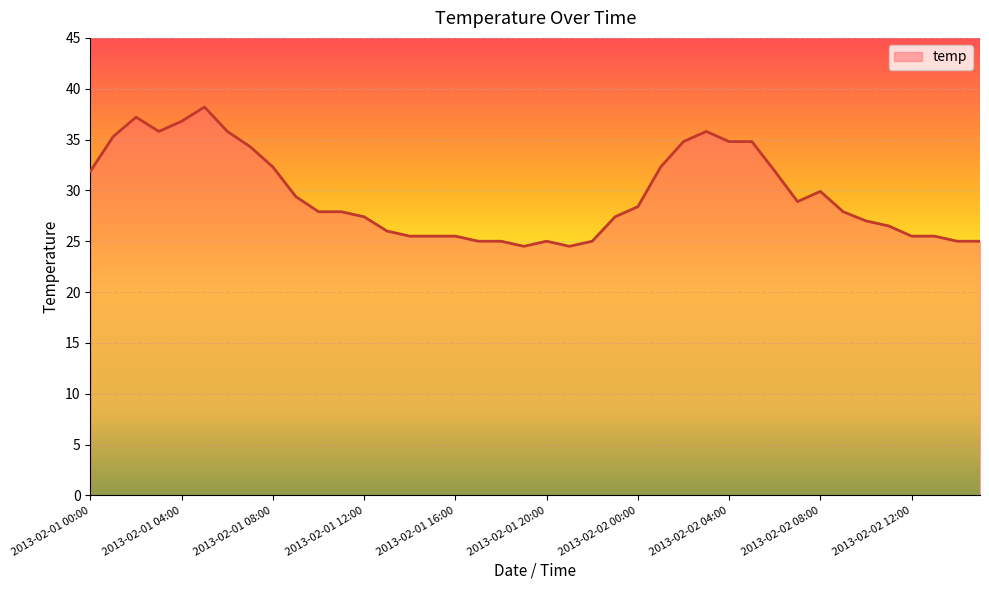

What is the minimum value shown in the chart?

24.5